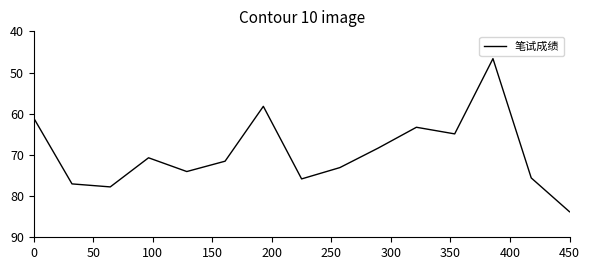

What is the maximum value shown in the chart?

83.8